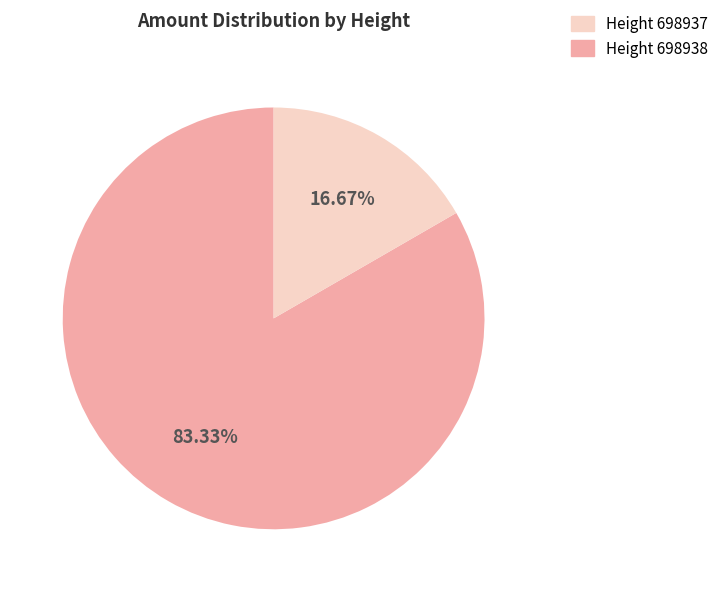

Does any single category account for the majority?

Yes